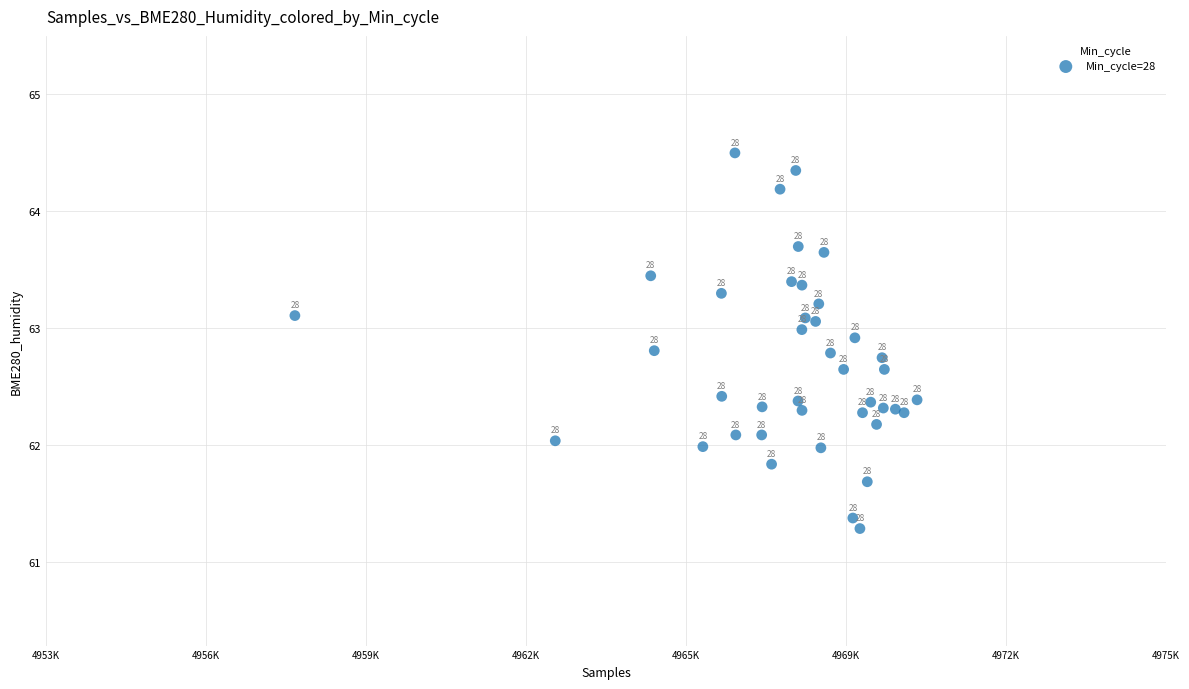

What Y value in the scatter plot is closest to 62?

62.0